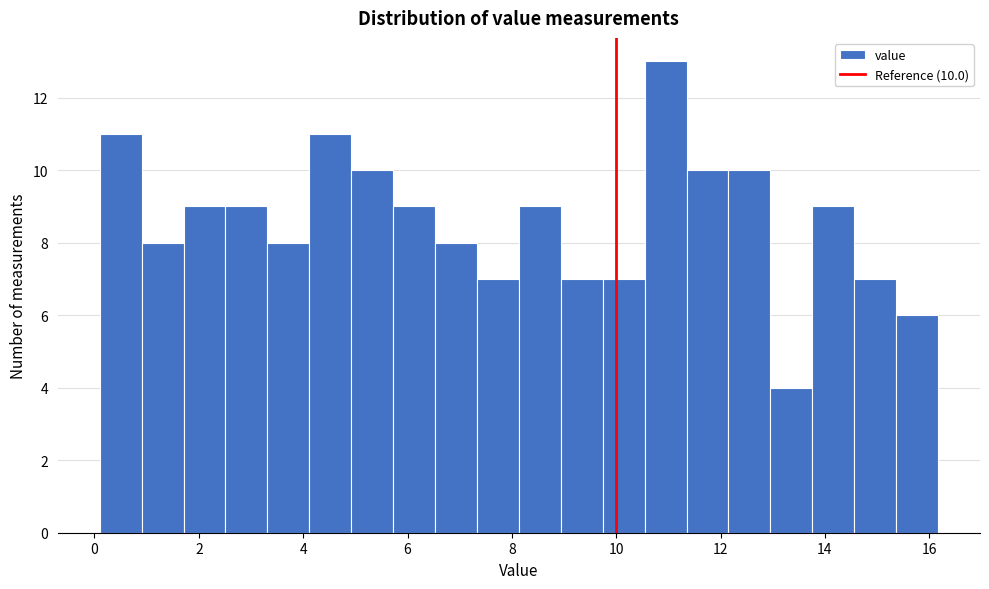

Over which range of the x-axis is the bar tallest?

10.6 to 11.4